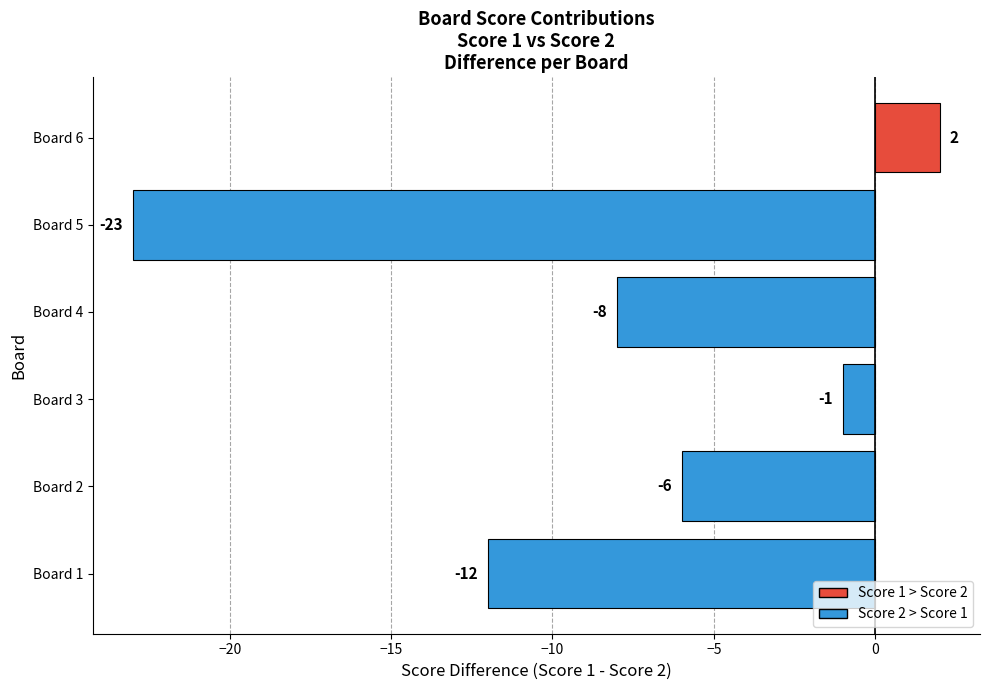

What is the greatest value displayed?

2